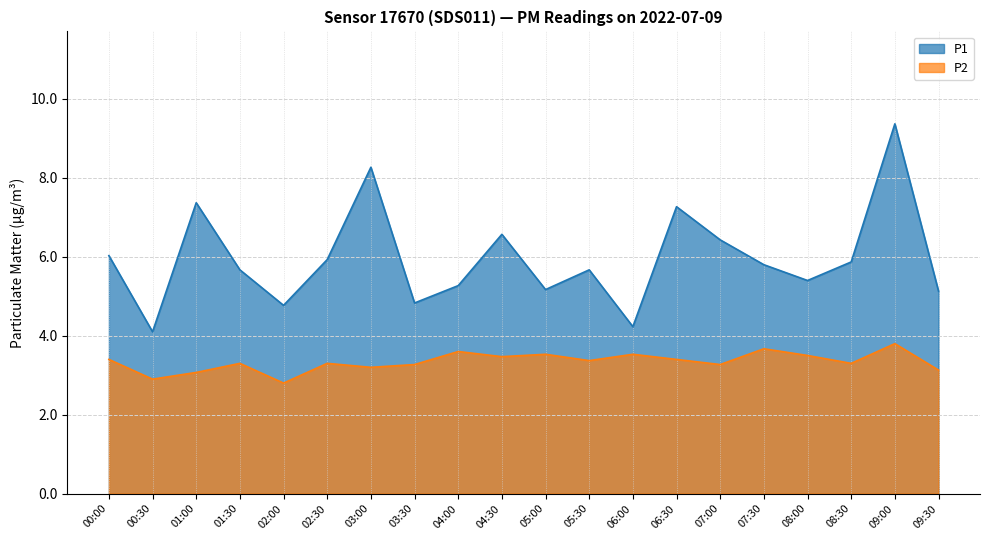

What is the difference between the maximum and minimum values in the P2 series?

1.0